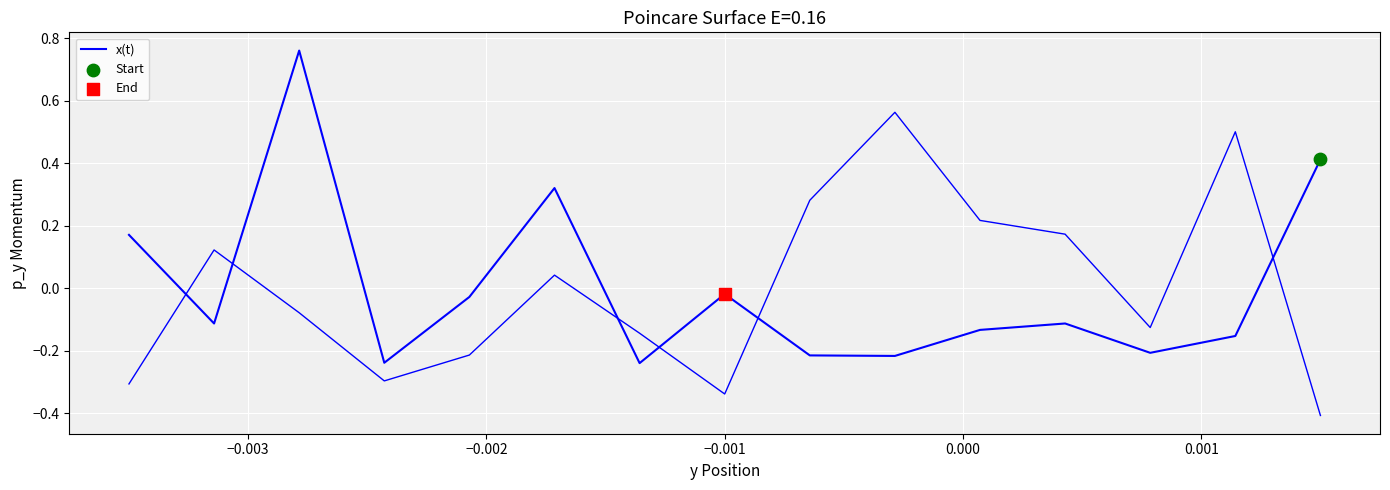

Between −0.001 and −0.002, which is larger?

−0.002